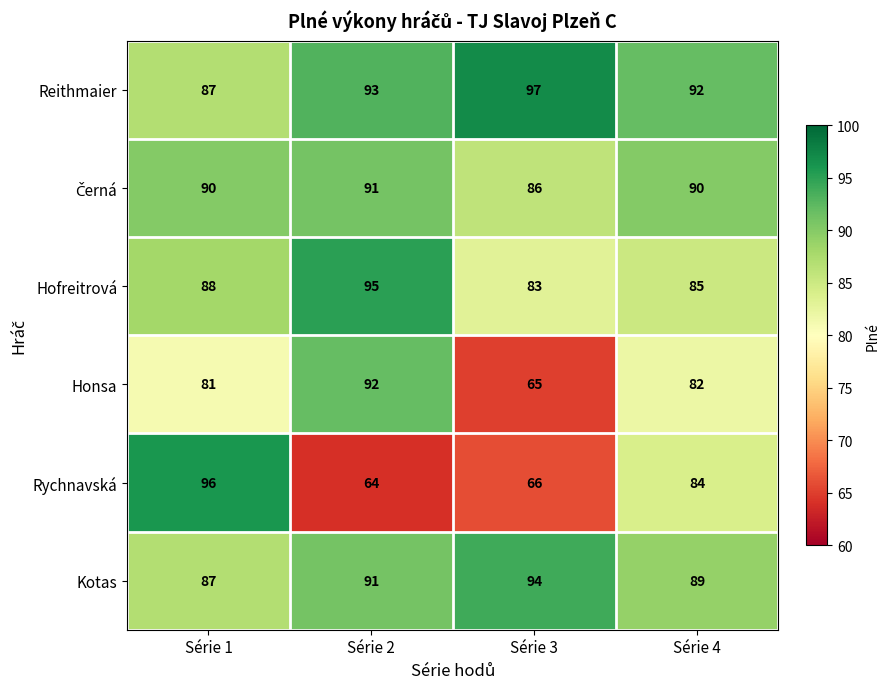

What is the minimum value for Honsa?

65